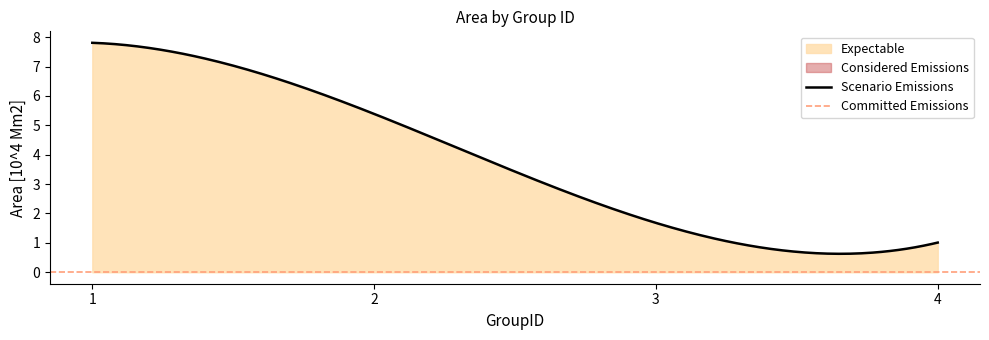

What is the difference between the maximum and minimum values?

6.8